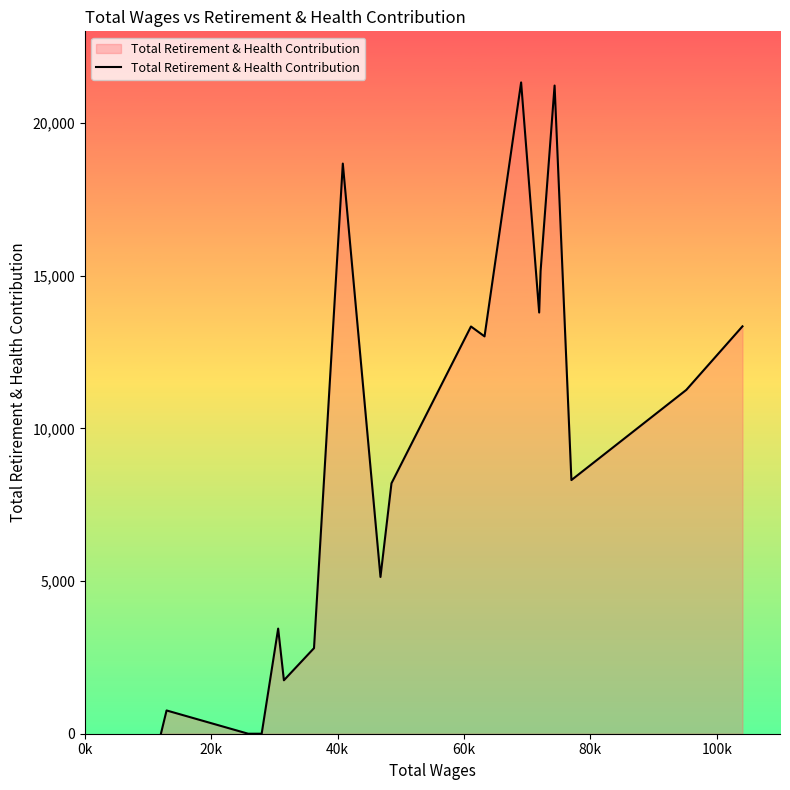

What is the greatest value displayed?

21327